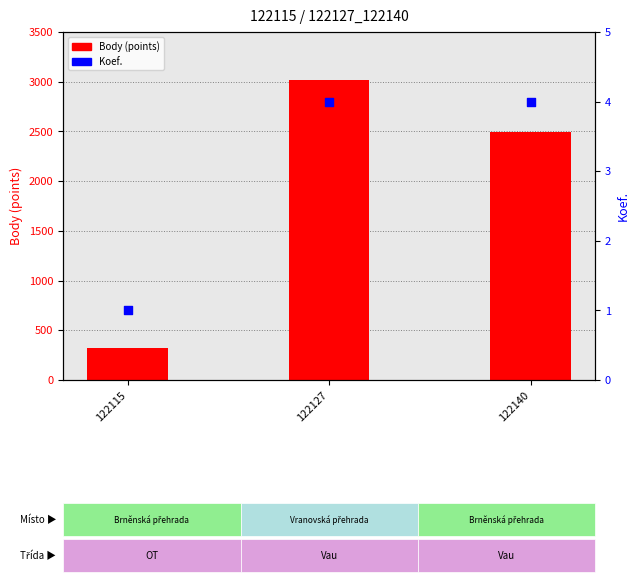

Which series has the largest Y range (max minus min)?

Body (points)